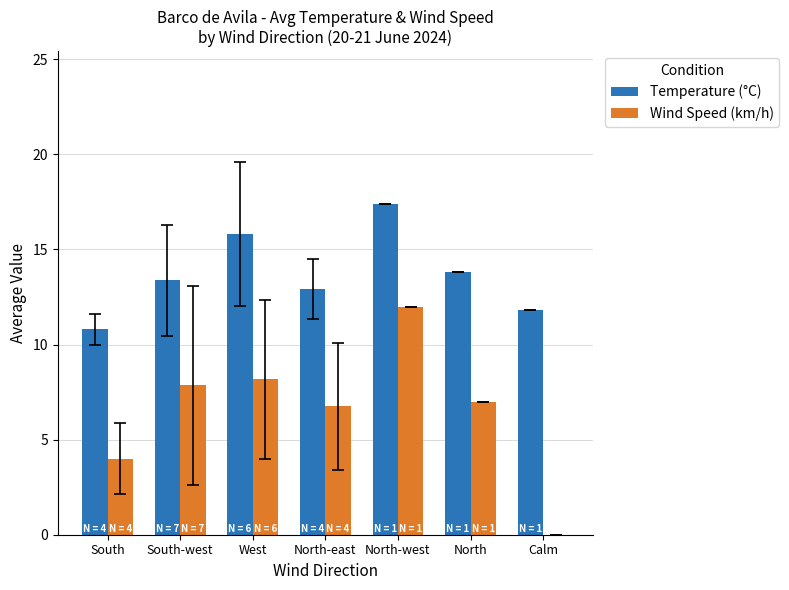

At which label does Wind Speed (km/h) first exceed 7?

South-west